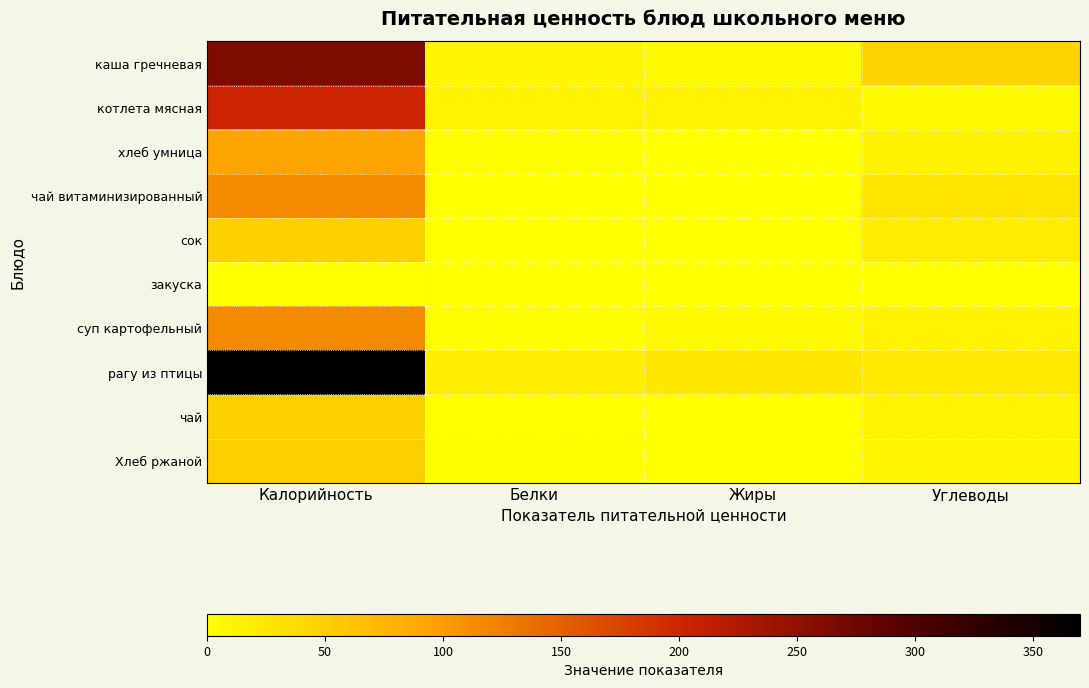

What is the maximum value shown in the chart?

370